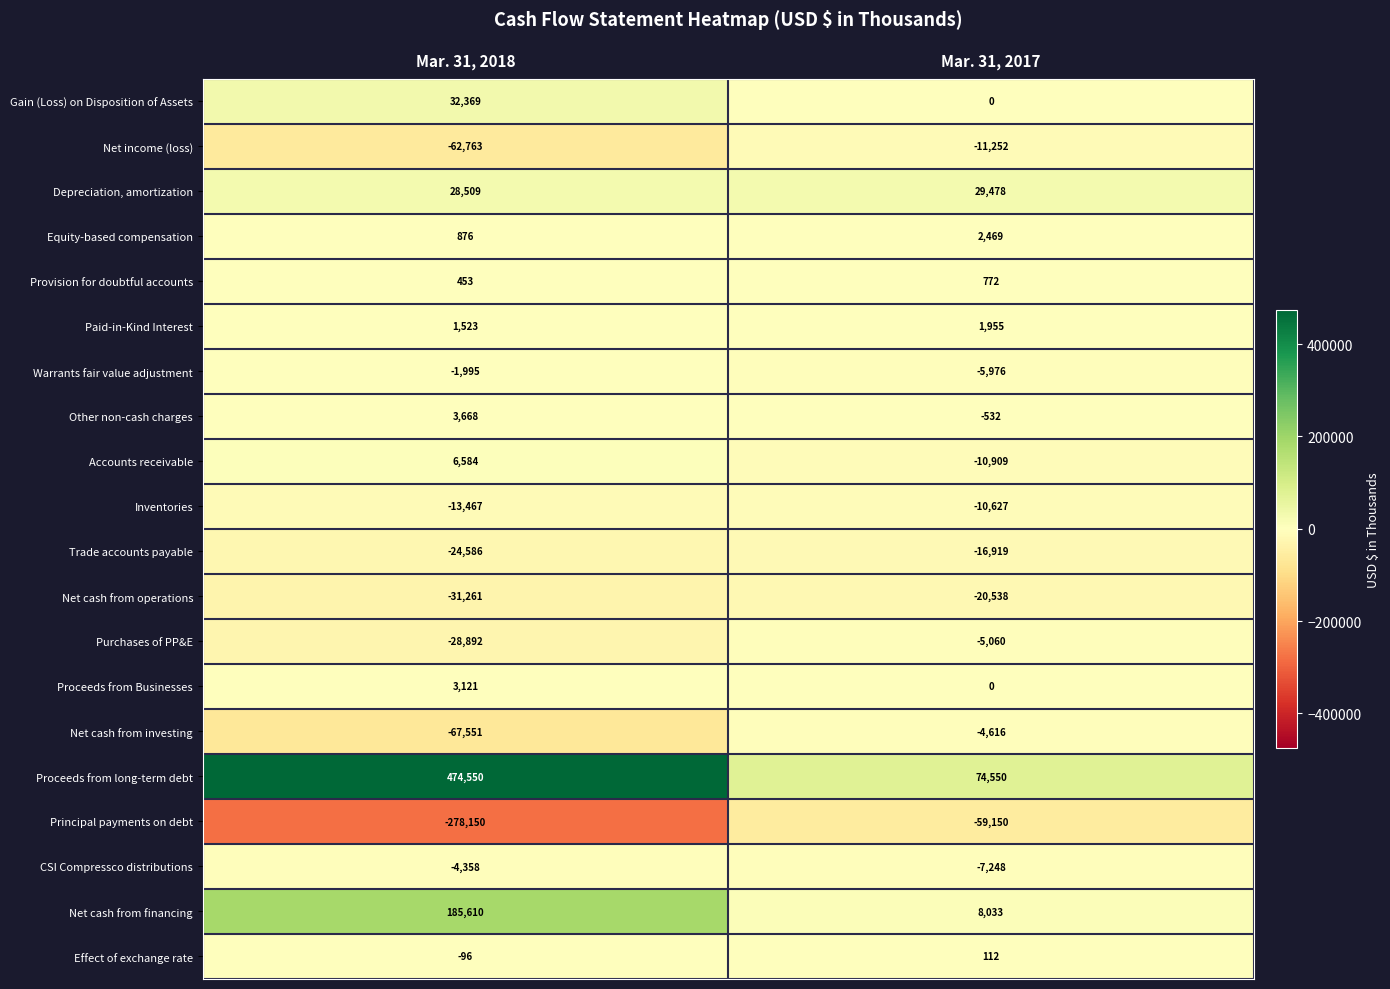

At which label does Paid-in-Kind Interest reach its minimum?

Mar. 31, 2018